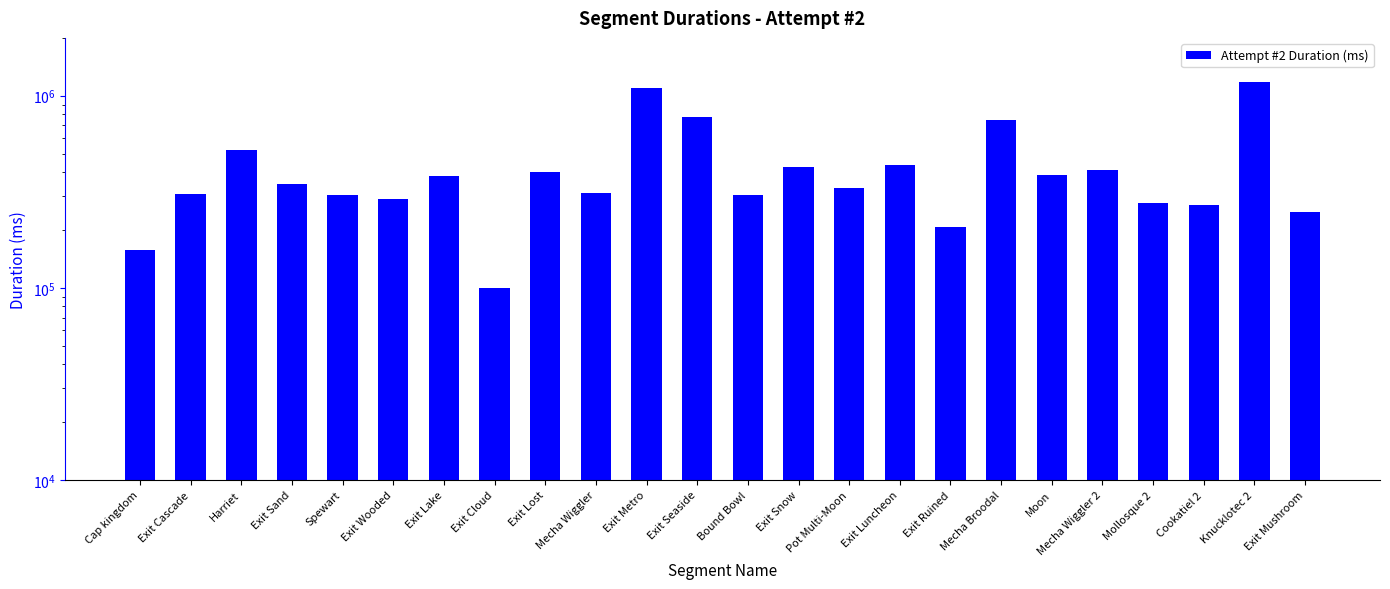

Reading left to right, what are all the values shown in this chart?

Cap kingdom=157659	Exit Cascade=309549	Harriet=518852	Exit Sand=346694	Spewart=302637	Exit Wooded=288262	Exit Lake=383113	Exit Cloud=100257	Exit Lost=398954	Mecha Wiggler=311607	Exit Metro=1091428	Exit Seaside=773598	Bound Bowl=302629	Exit Snow=425243	Pot Multi-Moon=330095	Exit Luncheon=434858	Exit Ruined=207859	Mecha Broodal=747597	Moon=387391	Mecha Wiggler 2=412655	Mollosque 2=277665	Cookatiel 2=270279	Knucklotec 2=1182032	Exit Mushroom=248750